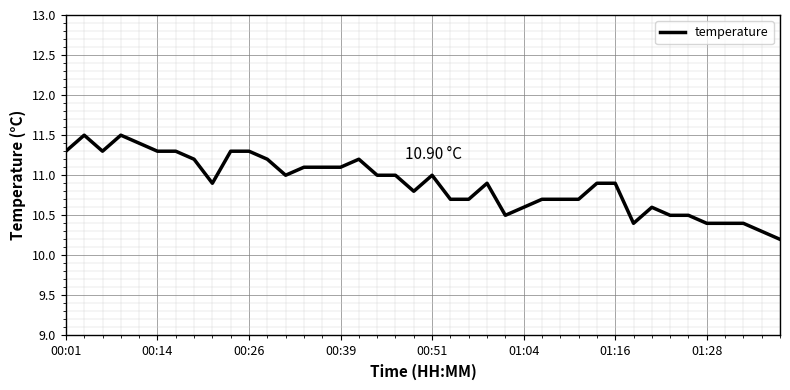

How many lines are shown in the chart?

1